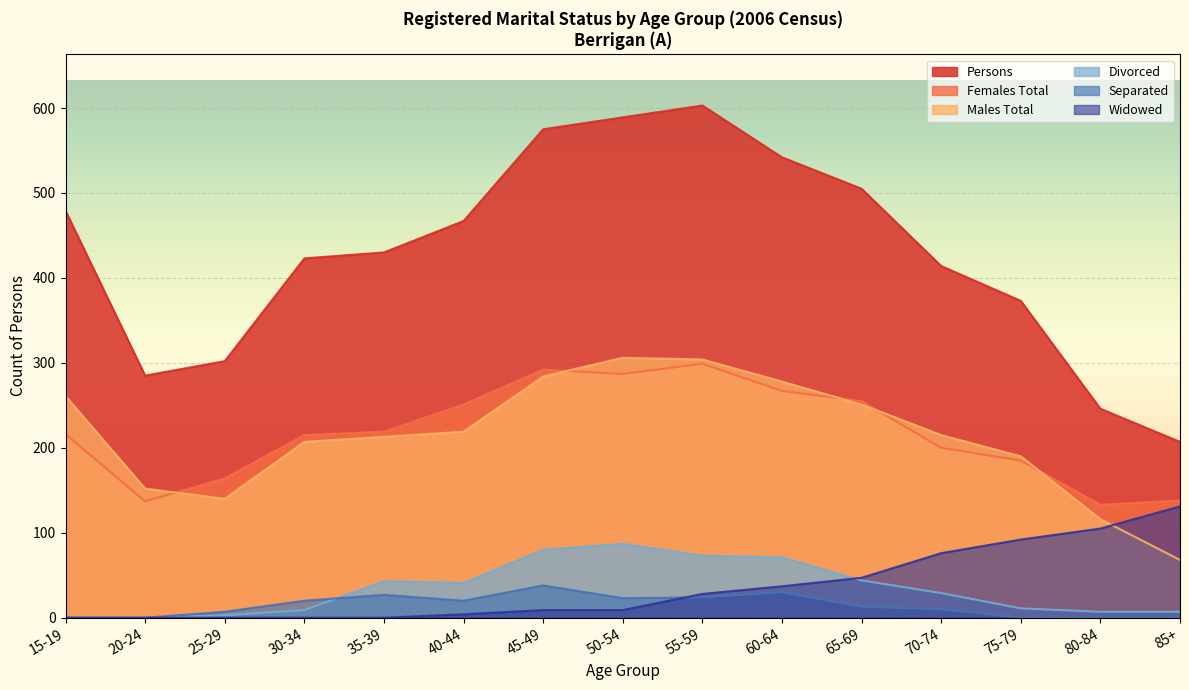

What is the difference between the Separated values at 75-79 and 45-49?

38